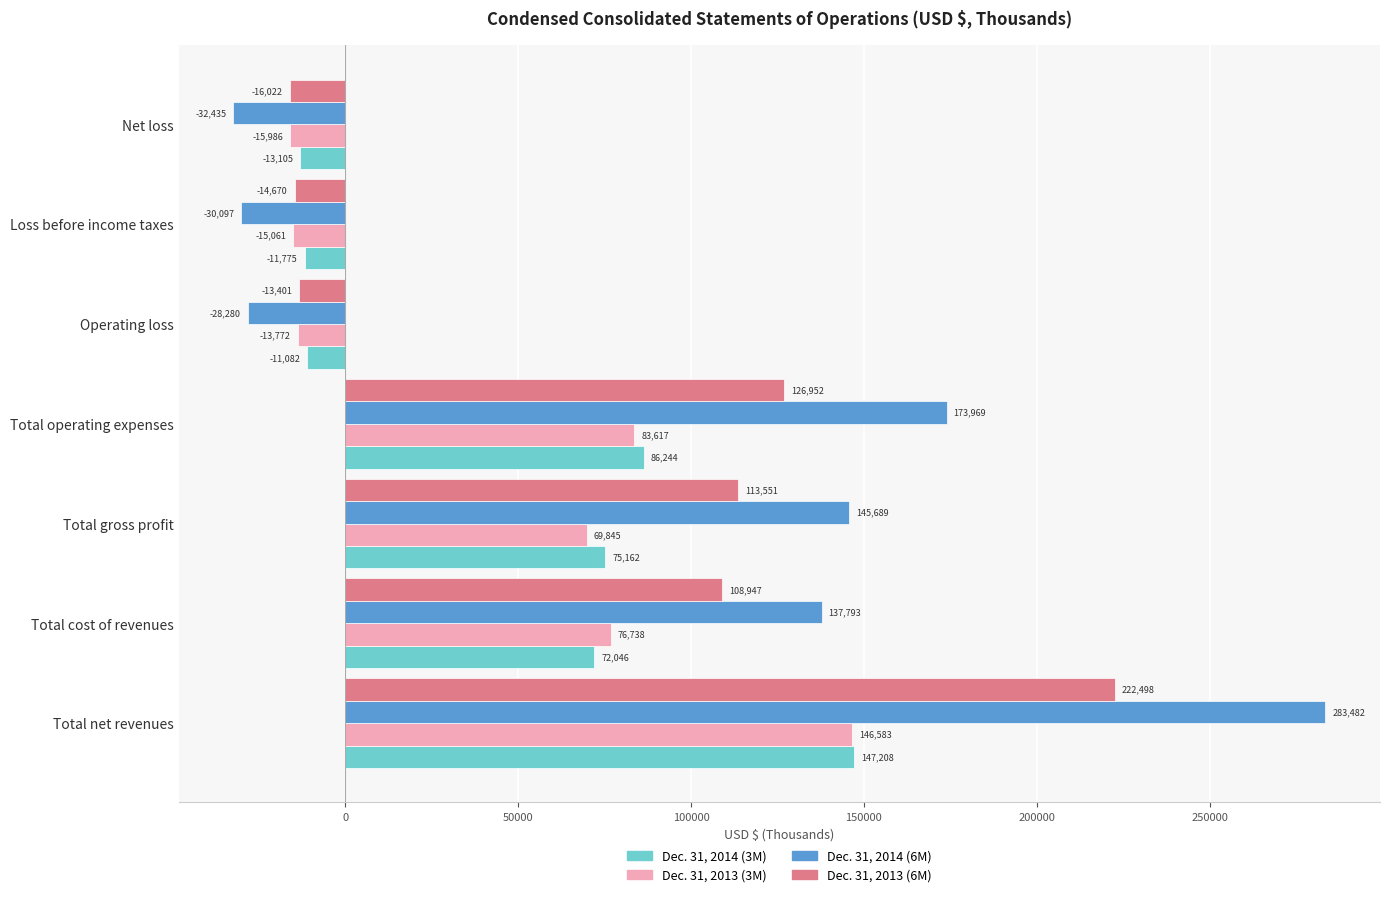

Where is Dec. 31, 2013 (3M) nearest to the value 65298?

Total gross profit